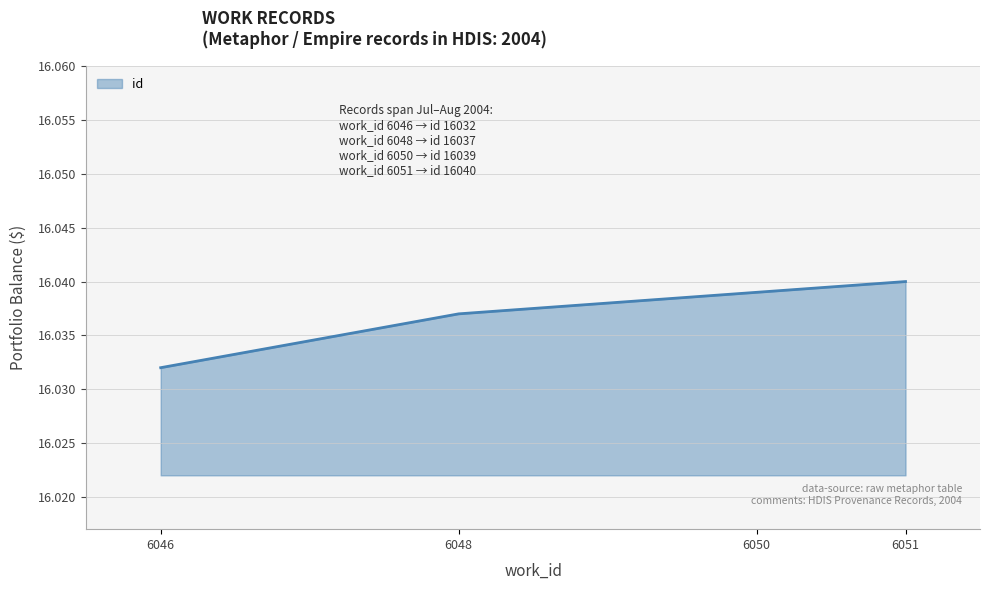

What is the average value?

16037